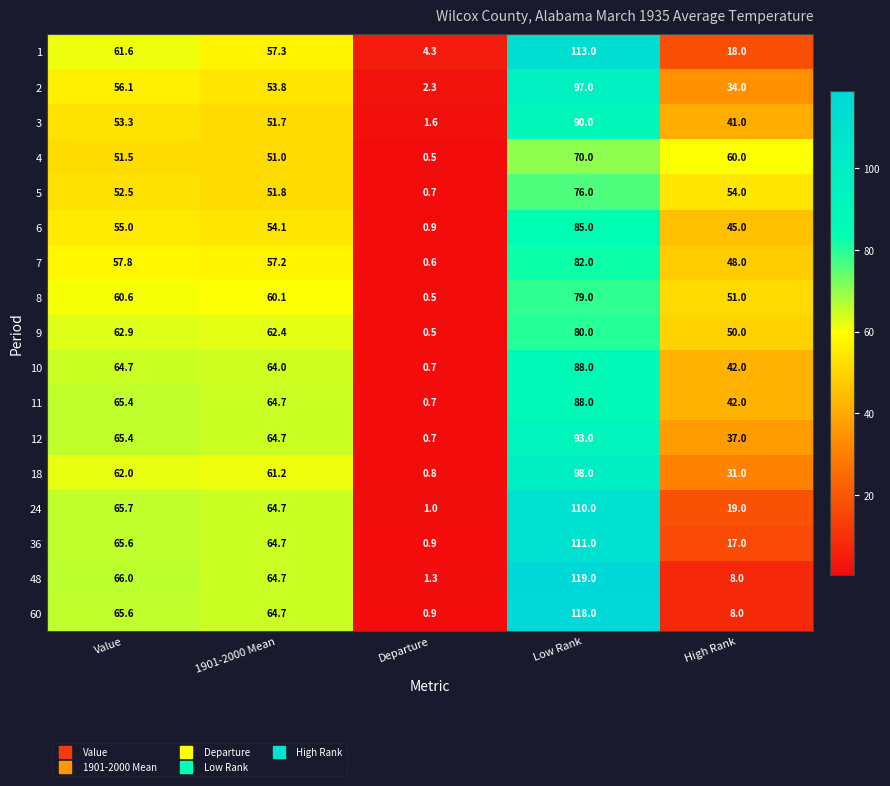

The value of 9 at High Rank is 72.6. True or false?

False